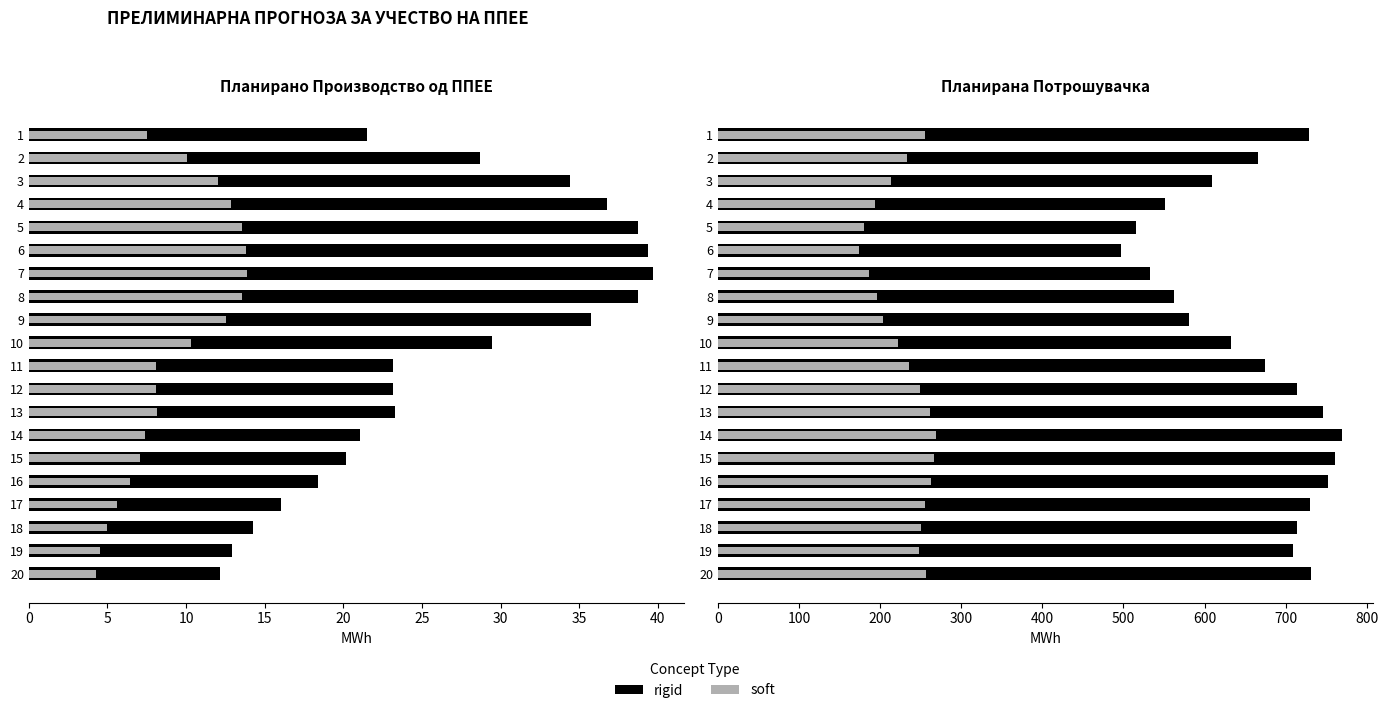

What is the average value of the soft series?

230.6